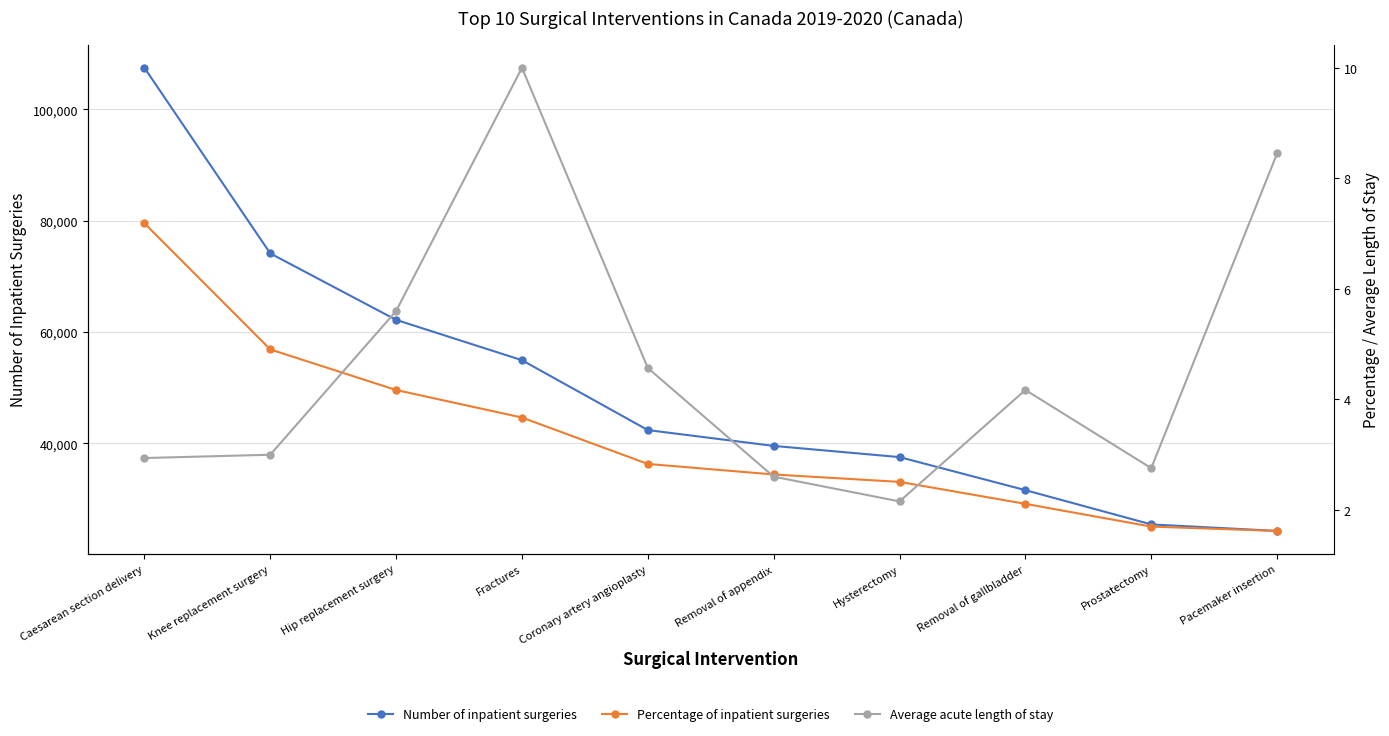

Rank the categories by Percentage of inpatient surgeries value from highest to lowest.

Caesarean section delivery, Knee replacement surgery, Hip replacement surgery, Fractures, Coronary artery angioplasty, Removal of appendix, Hysterectomy, Removal of gallbladder, Prostatectomy, Pacemaker insertion